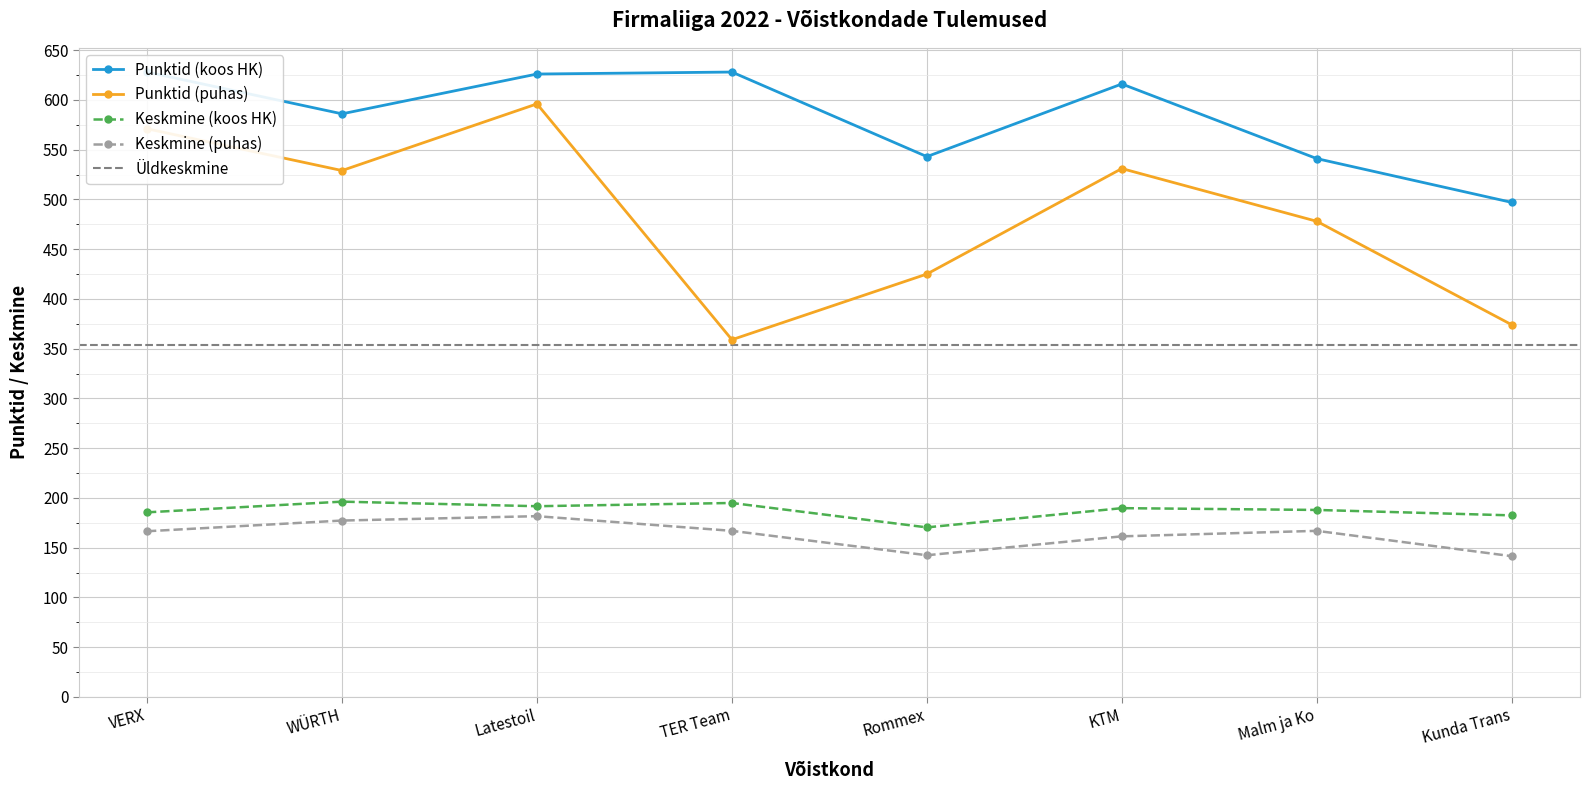

At which category does Keskmine (koos HK) reach its first local valley?

Latestoil